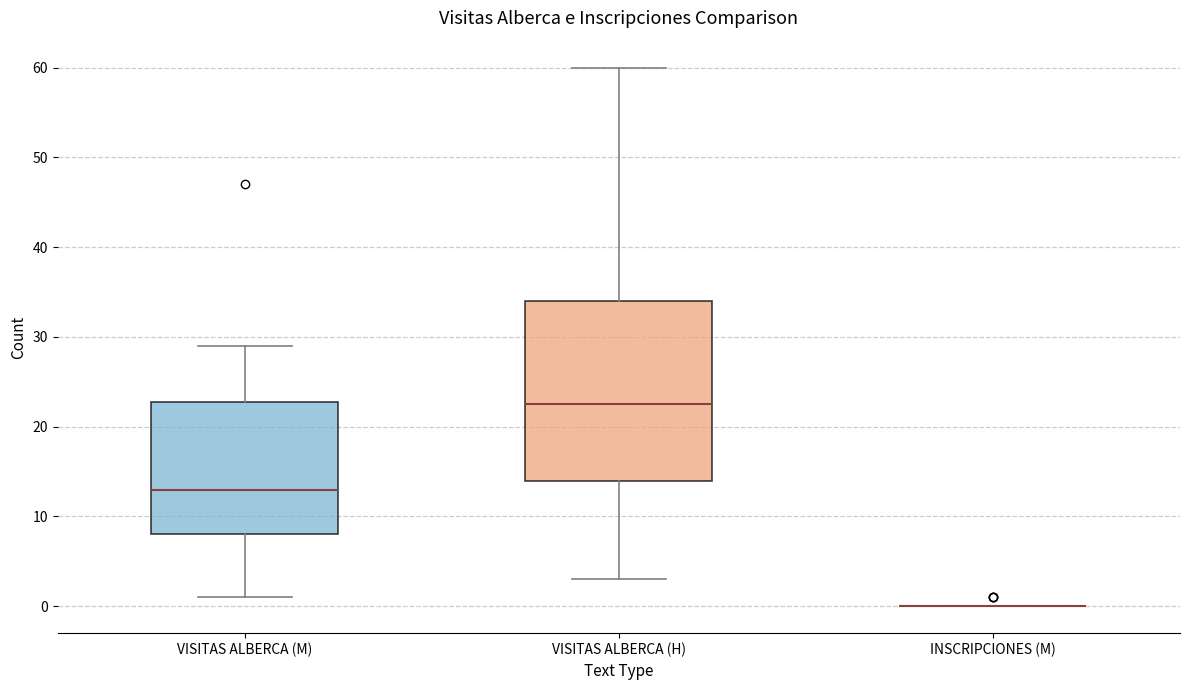

Which box is the tallest, from its lower edge to its upper edge?

VISITAS ALBERCA (H)